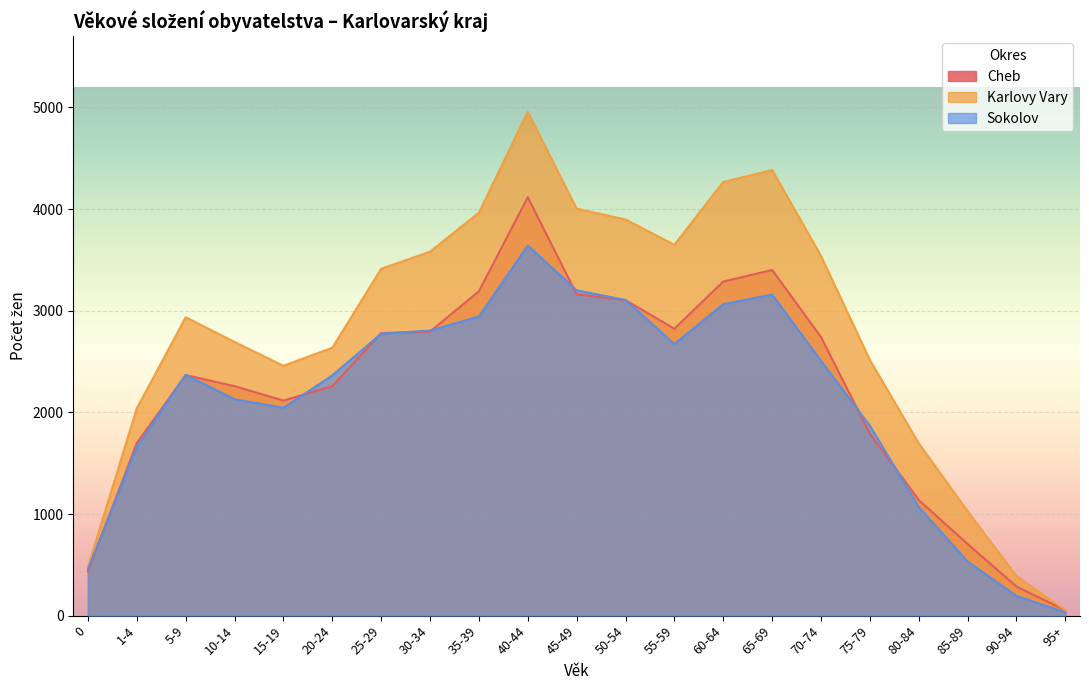

Where is the first local maximum for Karlovy Vary?

5-9